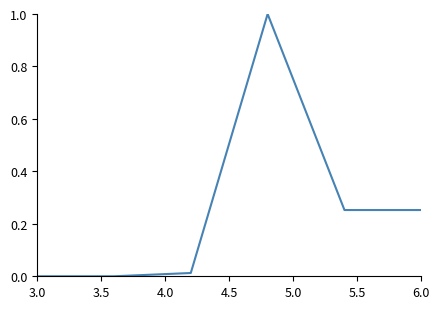

What is the greatest value displayed?

1.0